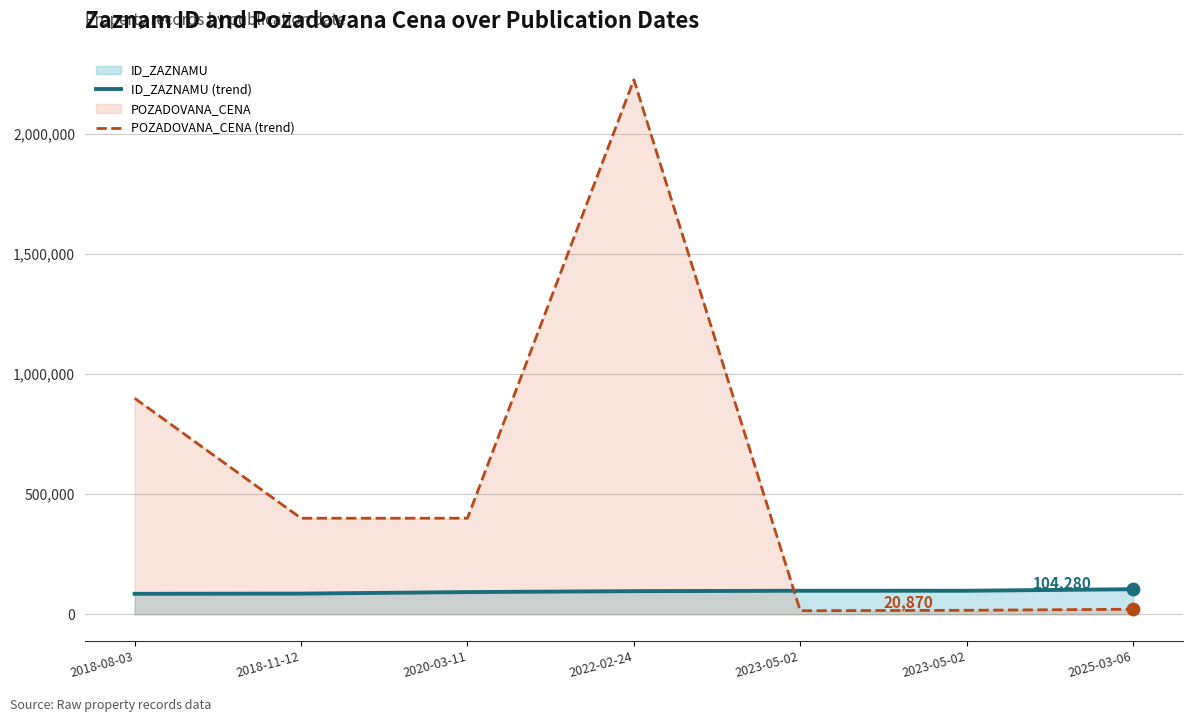

Does the chart have visible grid lines?

Yes